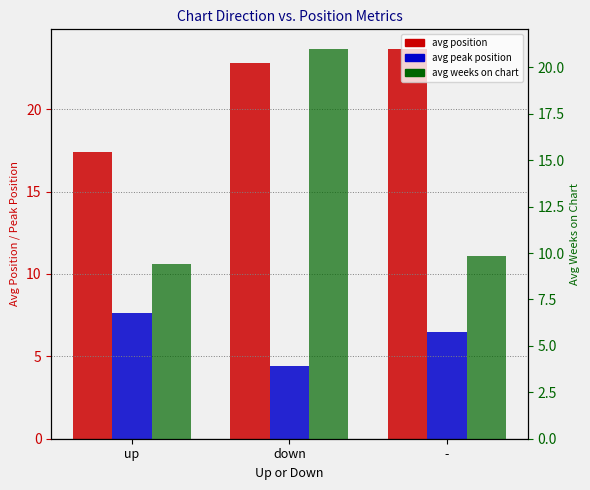

The value of avg weeks on chart at down is 21.0. True or false?

True